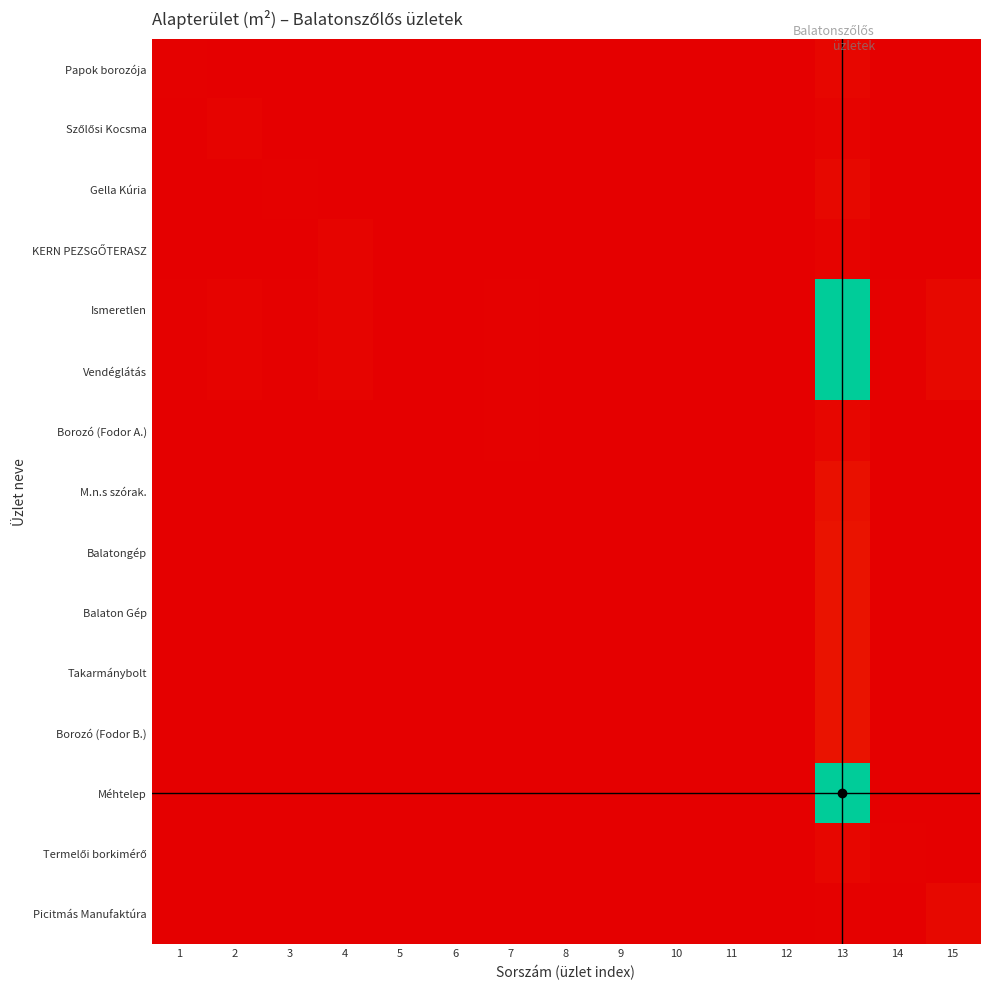

Which category has the highest value across all series?

13